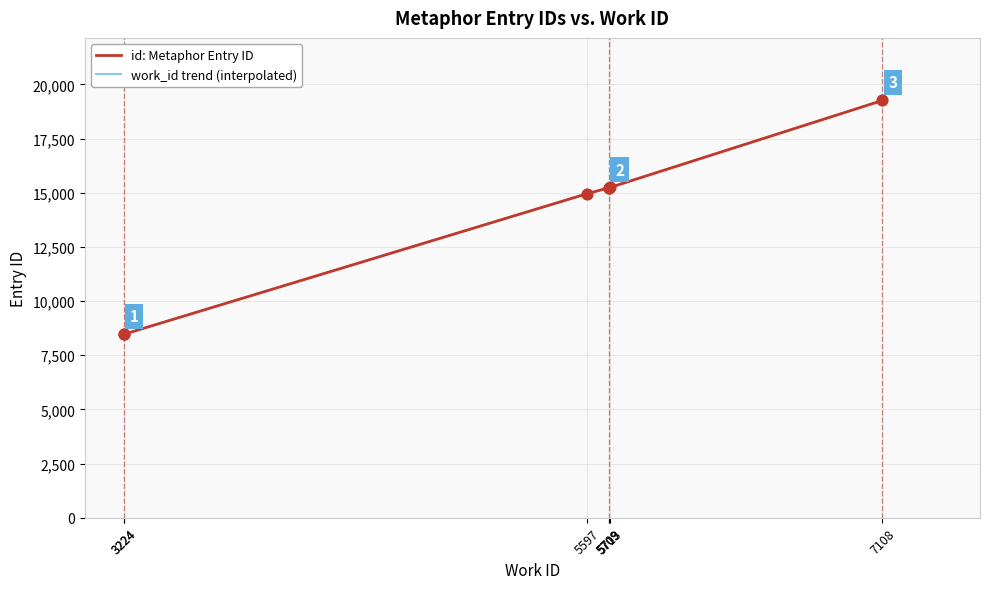

What is the change in value from 5709 to 7108?

+4023